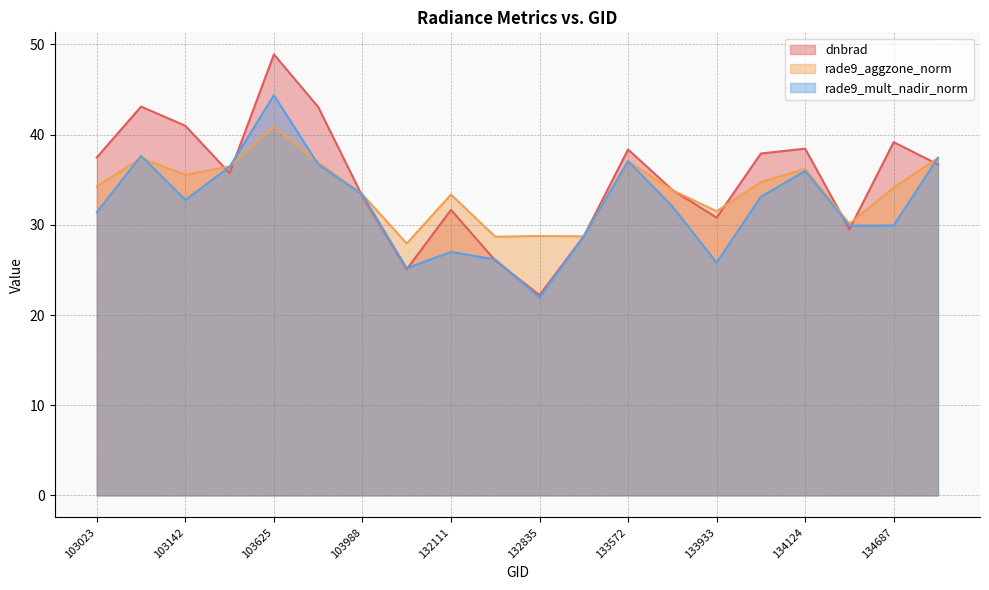

List the series in order of their peak value, lowest first.

rade9_aggzone_norm, rade9_mult_nadir_norm, dnbrad